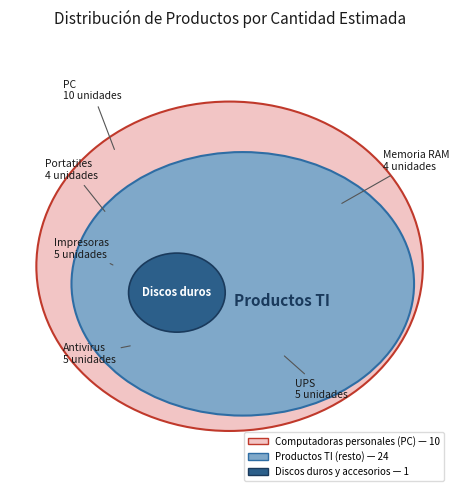

What is the total percentage of Unidades de suministro de energia o UPS and Discos duros y accesorios?

17.6%